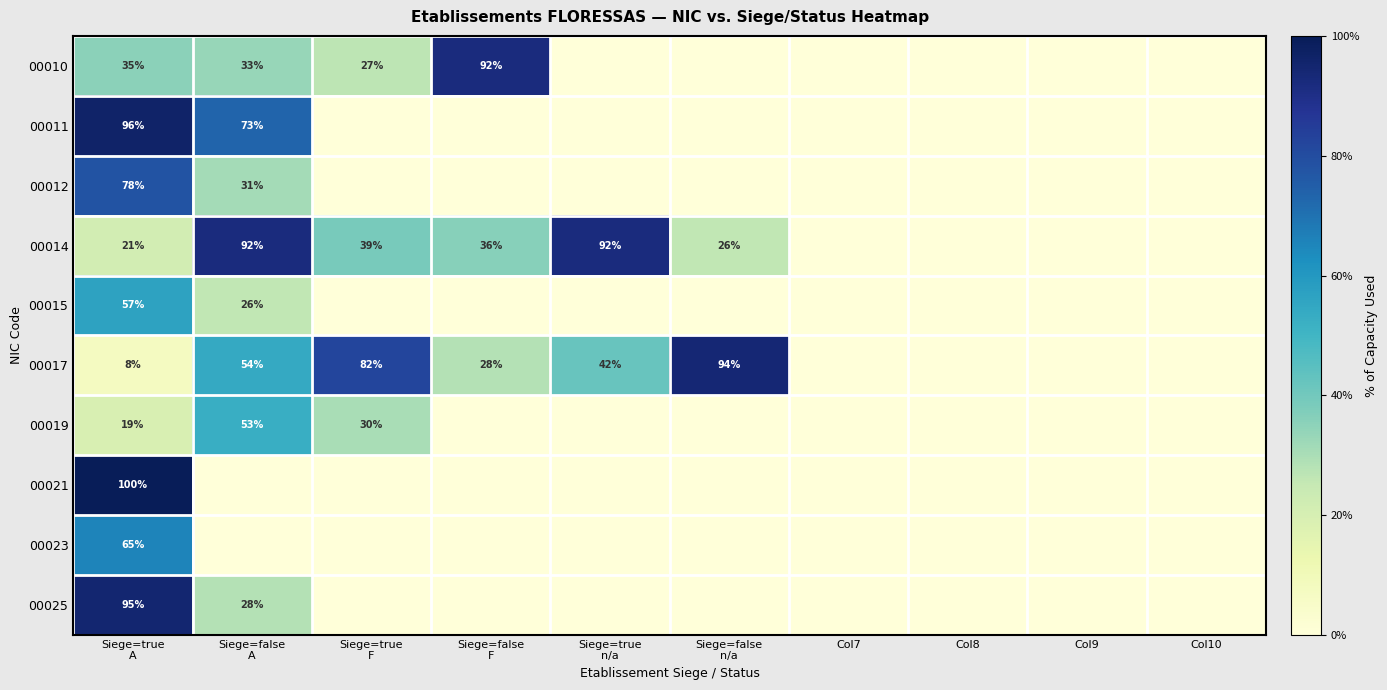

At which label does 00010 reach its minimum?

Siege=true n/a